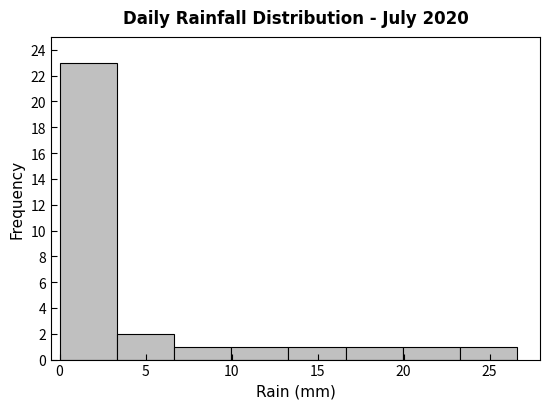

Reading left to right, list every bar in this chart as the range it spans on the x-axis followed by its height. Neither the bar edges nor the heights are printed on the chart, so give them approximately, as read against the axes.

0.0 to 3.5: 23
3.5 to 6.5: 2
6.5 to 10.0: 1
10.0 to 13.5: 1
13.5 to 16.5: 1
16.5 to 20.0: 1
20.0 to 23.5: 1
23.5 to 26.5: 1